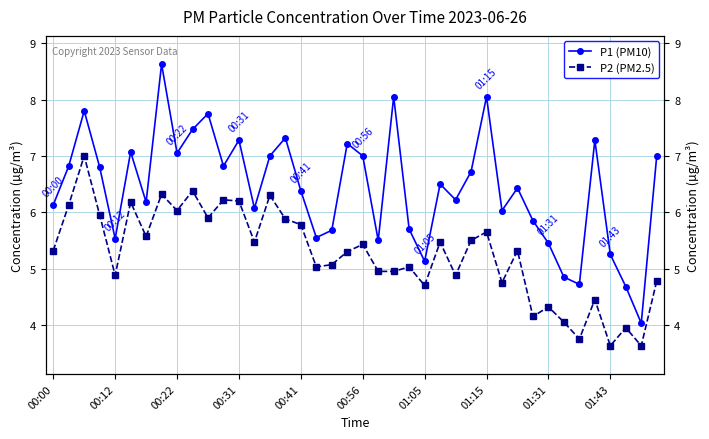

What position from the left is 01:15?

8